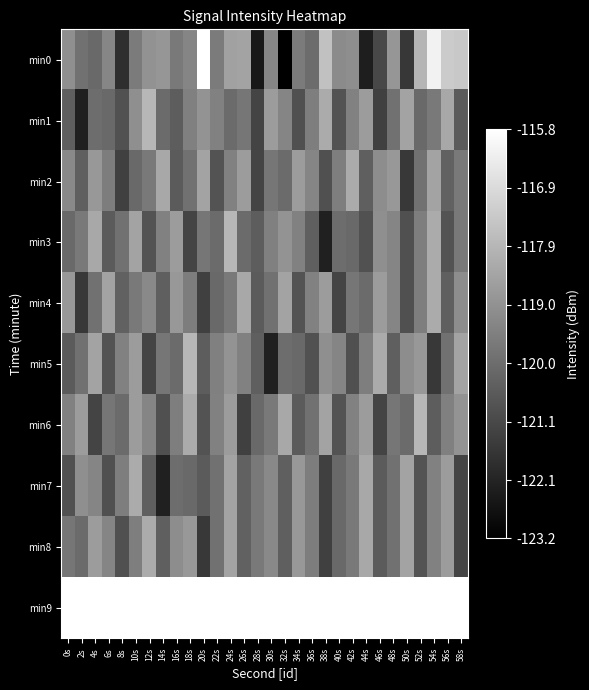

Reading left to right, list all the values displayed in this chart.

min0: 0s=-119.0	2s=-119.9	4s=-120.2	6s=-119.3	8s=-121.9	10s=-119.6	12s=-119.0	14s=-118.8	16s=-119.7	18s=-119.3	20s=-115.8	22s=-119.6	24s=-118.5	26s=-118.5	28s=-122.5	30s=-119.3	32s=-123.2	34s=-119.6	36s=-120.1	38s=-117.6	40s=-119.2	42s=-119.1	44s=-122.3	46s=-121.1	48s=-118.8	50s=-121.6	52s=-117.9	54s=-116.2	56s=-117.3	58s=-117.4
min1: 0s=-120.4	2s=-122.2	4s=-120.0	6s=-120.1	8s=-120.8	10s=-119.0	12s=-117.9	14s=-120.1	16s=-120.5	18s=-119.5	20s=-118.9	22s=-119.5	24s=-120.1	26s=-119.8	28s=-121.2	30s=-118.7	32s=-119.3	34s=-120.9	36s=-119.5	38s=-118.2	40s=-120.8	42s=-119.5	44s=-118.7	46s=-121.3	48s=-119.9	50s=-118.5	52s=-120.1	54s=-119.7	56s=-118.3	58s=-120.6
min2: 0s=-119.2	2s=-120.5	4s=-118.8	6s=-119.6	8s=-121.3	10s=-120.1	12s=-119.7	14s=-118.3	16s=-120.6	18s=-119.9	20s=-118.5	22s=-120.8	24s=-119.5	26s=-118.7	28s=-121.2	30s=-119.8	32s=-120.1	34s=-118.7	36s=-119.3	38s=-120.9	40s=-119.5	42s=-118.2	44s=-120.5	46s=-119.1	48s=-118.8	50s=-121.6	52s=-119.9	54s=-118.5	56s=-120.3	58s=-119.7
min3: 0s=-120.1	2s=-119.7	4s=-118.3	6s=-120.6	8s=-119.9	10s=-118.5	12s=-120.8	14s=-119.5	16s=-118.7	18s=-121.2	20s=-119.8	22s=-120.1	24s=-117.9	26s=-120.1	28s=-120.5	30s=-119.5	32s=-118.9	34s=-119.5	36s=-120.4	38s=-122.2	40s=-120.0	42s=-120.1	44s=-120.8	46s=-119.0	48s=-119.3	50s=-120.9	52s=-119.5	54s=-118.2	56s=-120.8	58s=-119.7
min4: 0s=-118.8	2s=-121.6	4s=-119.9	6s=-118.5	8s=-120.3	10s=-119.7	12s=-119.2	14s=-120.5	16s=-118.8	18s=-119.6	20s=-121.3	22s=-120.1	24s=-119.7	26s=-118.3	28s=-120.6	30s=-119.9	32s=-118.5	34s=-120.8	36s=-119.5	38s=-118.7	40s=-121.2	42s=-119.8	44s=-120.1	46s=-118.7	48s=-119.3	50s=-120.9	52s=-119.5	54s=-118.2	56s=-120.5	58s=-119.1
min5: 0s=-120.6	2s=-119.9	4s=-118.5	6s=-120.8	8s=-119.5	10s=-118.7	12s=-121.2	14s=-119.8	16s=-120.1	18s=-117.9	20s=-120.5	22s=-119.5	24s=-118.9	26s=-119.5	28s=-120.4	30s=-122.2	32s=-120.0	34s=-120.1	36s=-120.8	38s=-119.0	40s=-119.3	42s=-120.9	44s=-119.5	46s=-118.2	48s=-120.5	50s=-119.1	52s=-118.8	54s=-121.6	56s=-119.9	58s=-118.5
min6: 0s=-119.5	2s=-118.7	4s=-121.2	6s=-119.8	8s=-120.1	10s=-118.7	12s=-119.3	14s=-120.9	16s=-119.5	18s=-118.2	20s=-120.8	22s=-119.5	24s=-118.7	26s=-121.3	28s=-120.1	30s=-119.7	32s=-118.3	34s=-120.6	36s=-119.9	38s=-118.5	40s=-120.8	42s=-119.5	44s=-118.7	46s=-121.2	48s=-119.8	50s=-120.1	52s=-117.9	54s=-120.5	56s=-119.5	58s=-118.9
min7: 0s=-120.8	2s=-119.0	4s=-119.3	6s=-120.9	8s=-119.5	10s=-118.2	12s=-120.4	14s=-122.2	16s=-120.0	18s=-120.1	20s=-120.6	22s=-119.9	24s=-118.5	26s=-120.3	28s=-119.7	30s=-119.2	32s=-120.5	34s=-118.8	36s=-119.6	38s=-121.3	40s=-120.1	42s=-119.7	44s=-118.3	46s=-120.6	48s=-119.9	50s=-118.5	52s=-120.8	54s=-119.5	56s=-118.7	58s=-121.2
min8: 0s=-119.8	2s=-120.1	4s=-118.7	6s=-119.3	8s=-120.9	10s=-119.5	12s=-118.2	14s=-120.5	16s=-119.1	18s=-118.8	20s=-121.6	22s=-119.9	24s=-118.5	26s=-120.3	28s=-119.7	30s=-119.2	32s=-120.5	34s=-118.8	36s=-119.6	38s=-121.3	40s=-120.1	42s=-119.7	44s=-118.3	46s=-120.6	48s=-119.9	50s=-118.5	52s=-120.8	54s=-119.5	56s=-118.7	58s=-121.2
min9: 0s=0.0	2s=0.0	4s=0.0	6s=0.0	8s=0.0	10s=0.0	12s=0.0	14s=0.0	16s=0.0	18s=0.0	20s=0.0	22s=0.0	24s=0.0	26s=0.0	28s=0.0	30s=0.0	32s=0.0	34s=0.0	36s=0.0	38s=0.0	40s=0.0	42s=0.0	44s=0.0	46s=0.0	48s=0.0	50s=0.0	52s=0.0	54s=0.0	56s=0.0	58s=0.0